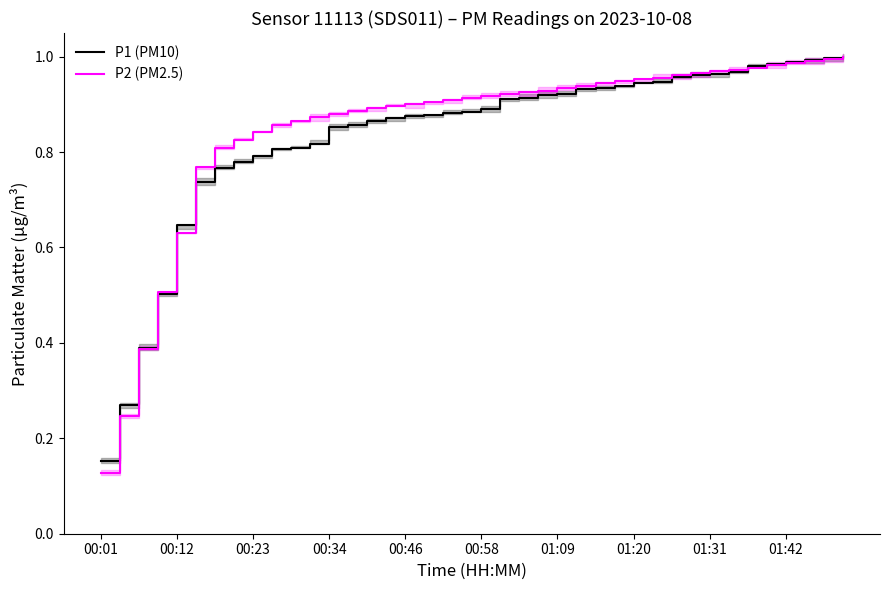

At how many categories does at least one series exceed 0?

40